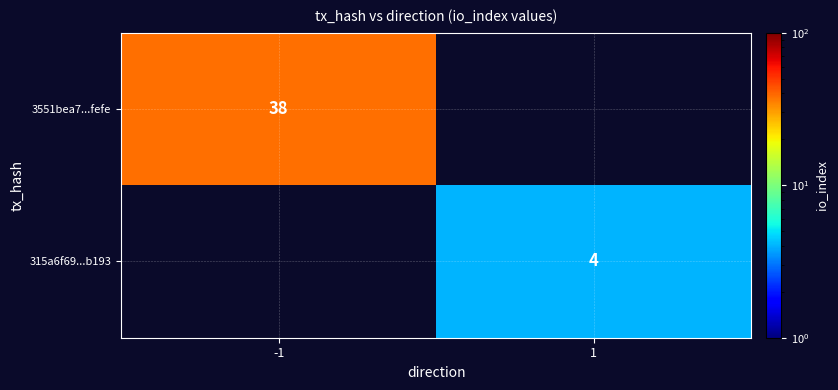

How many data points does each series have?

2